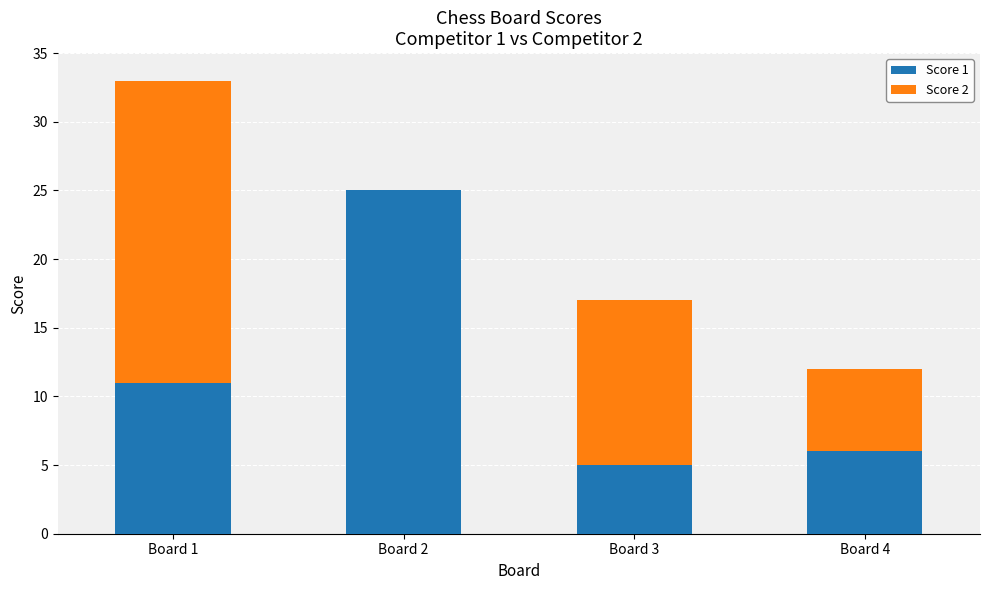

Is it true that Score 1 equals 6 at Board 1?

False